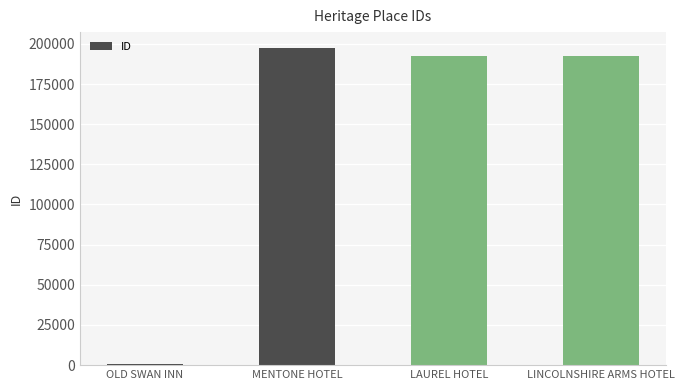

What is the sum of the values at OLD SWAN INN and LAUREL HOTEL?

192835